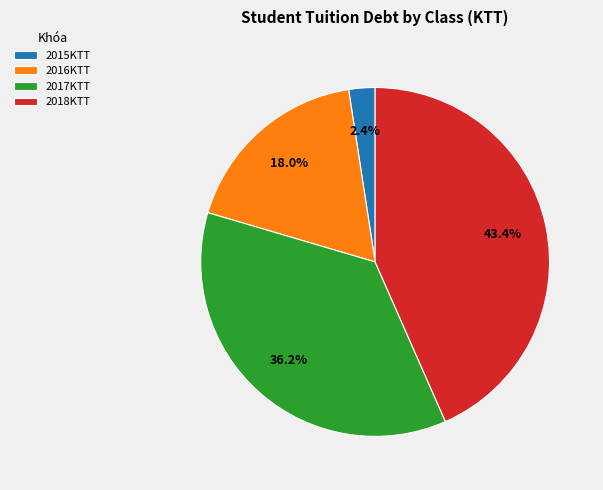

Count the number of slices in the pie.

4